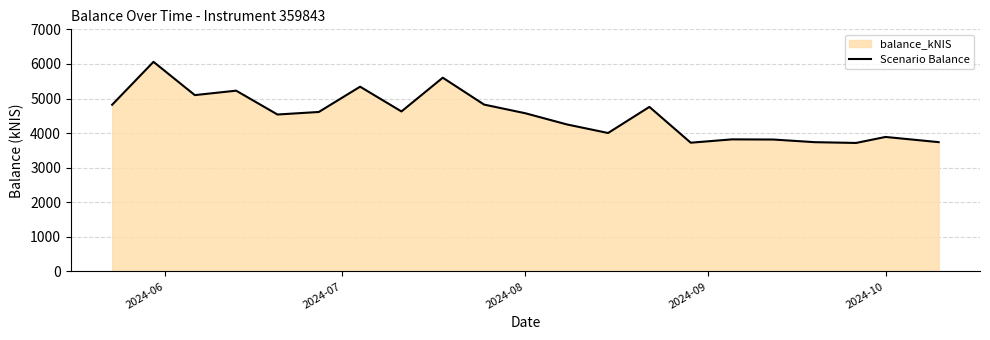

What is the ratio of the value at 2024-08 to the value at 2024-10?

1.2